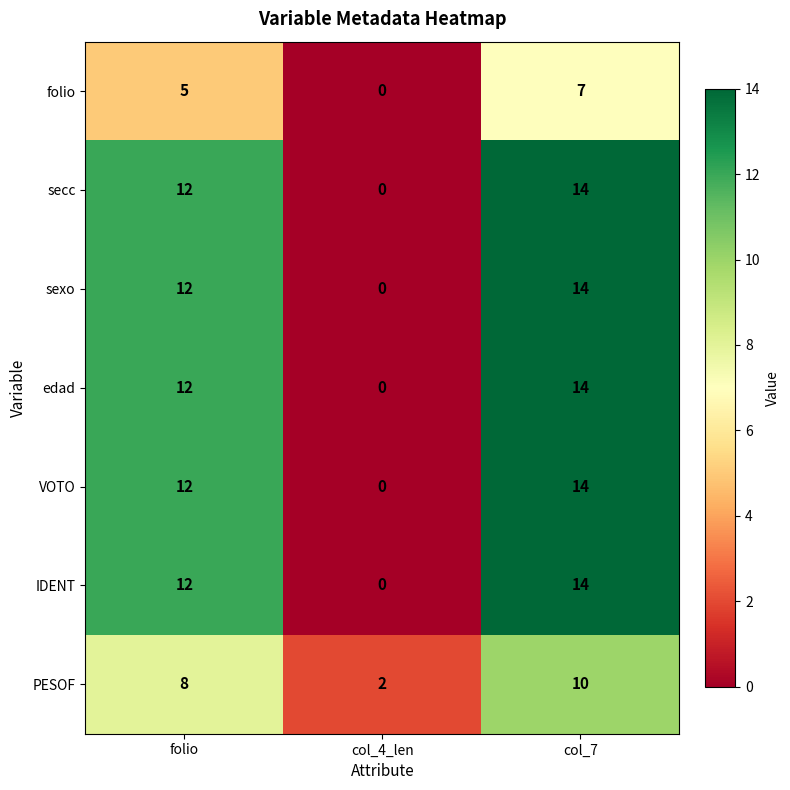

What is the sum of all secc values?

26